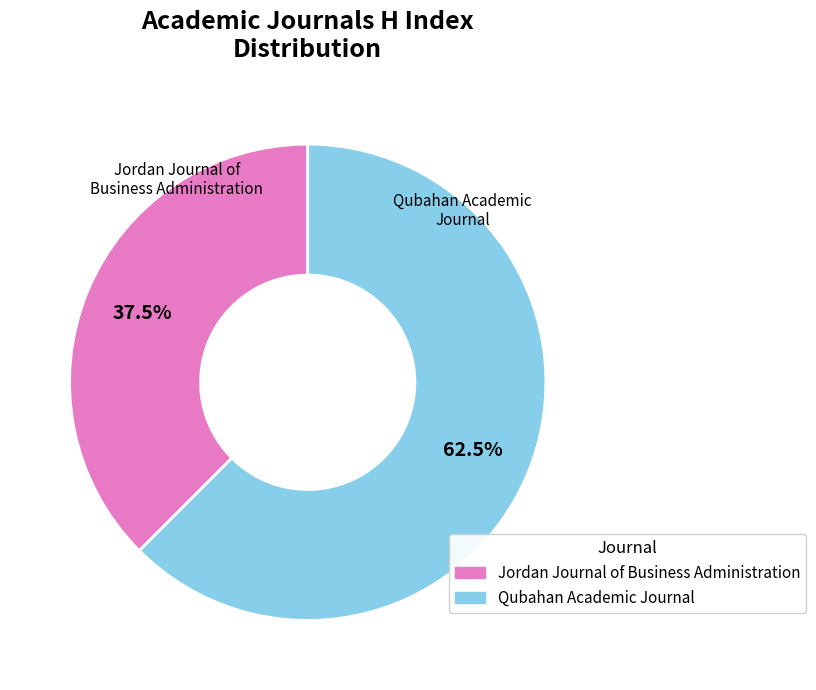

What is the largest slice in the pie chart?

Qubahan Academic Journal